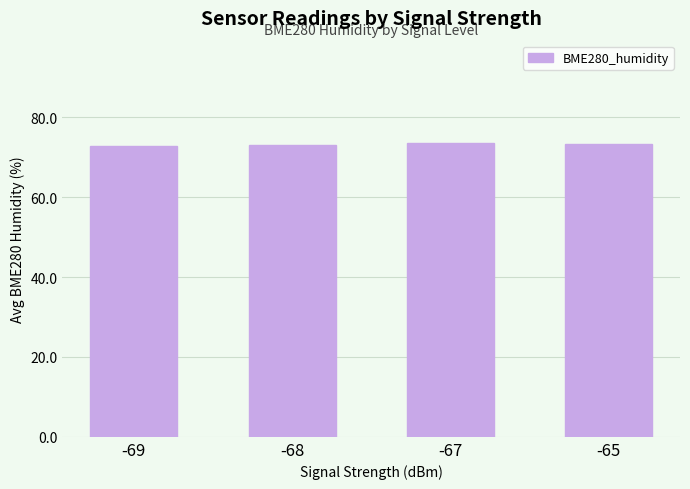

Count the number of categories in the chart.

4